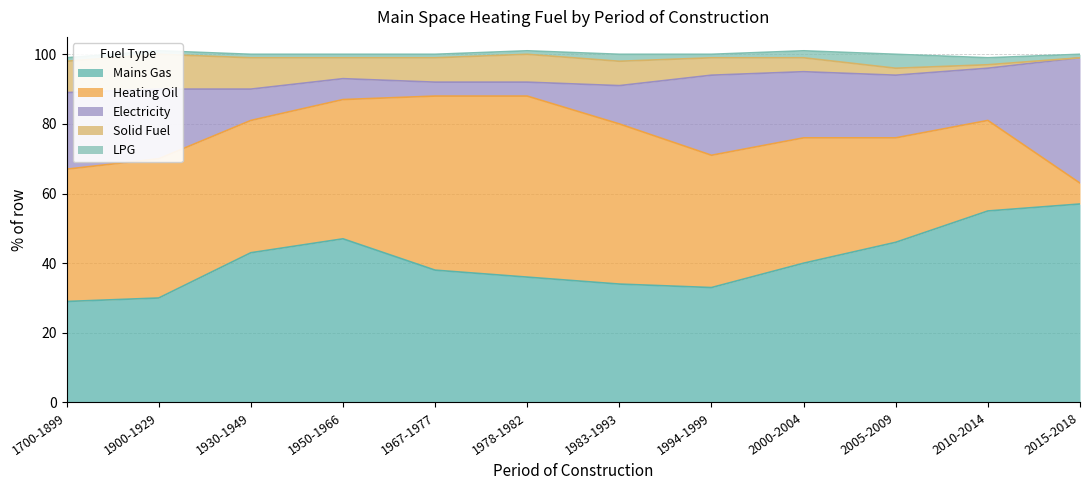

True or false: Heating Oil and Electricity cross at least once.

True